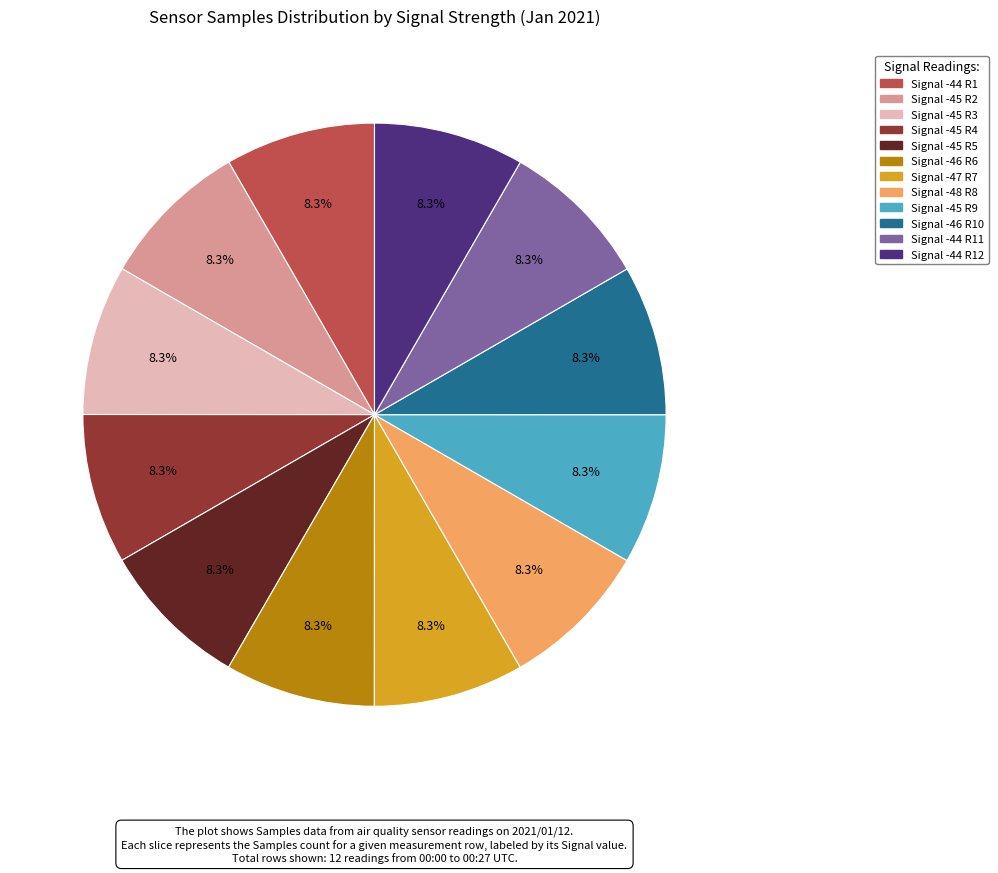

Approximately how many times larger is the value at Signal -46 R6 compared to Signal -44 R11?

1.0